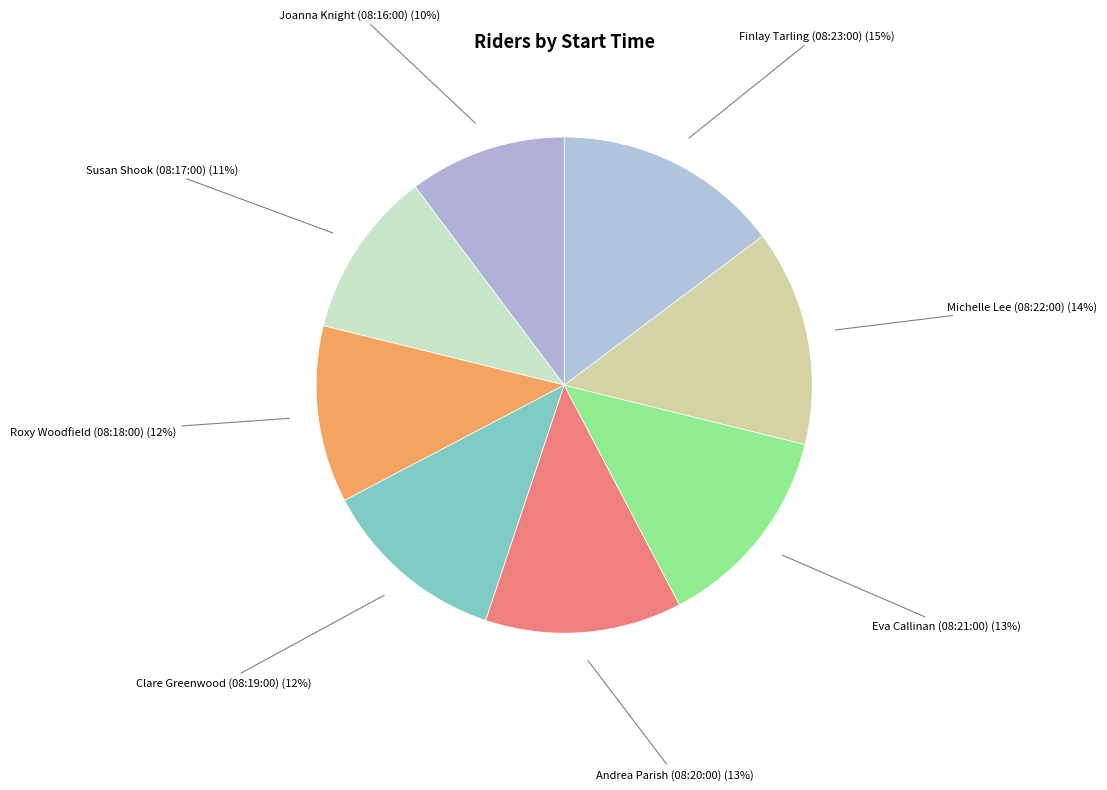

Count the number of slices in the pie.

8